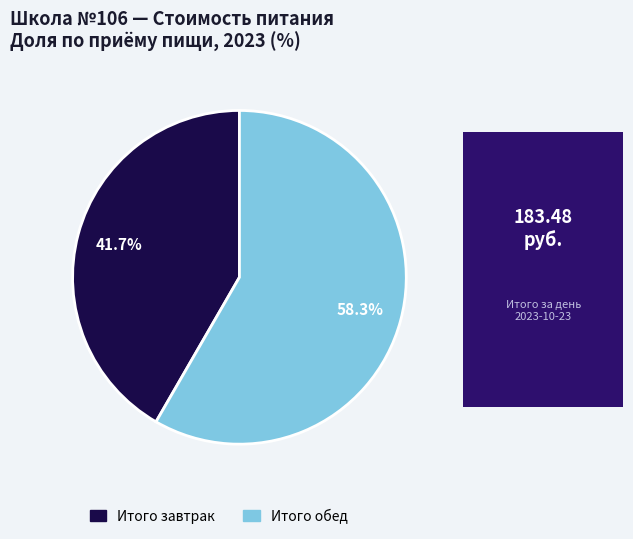

Does any single category account for the majority?

Yes